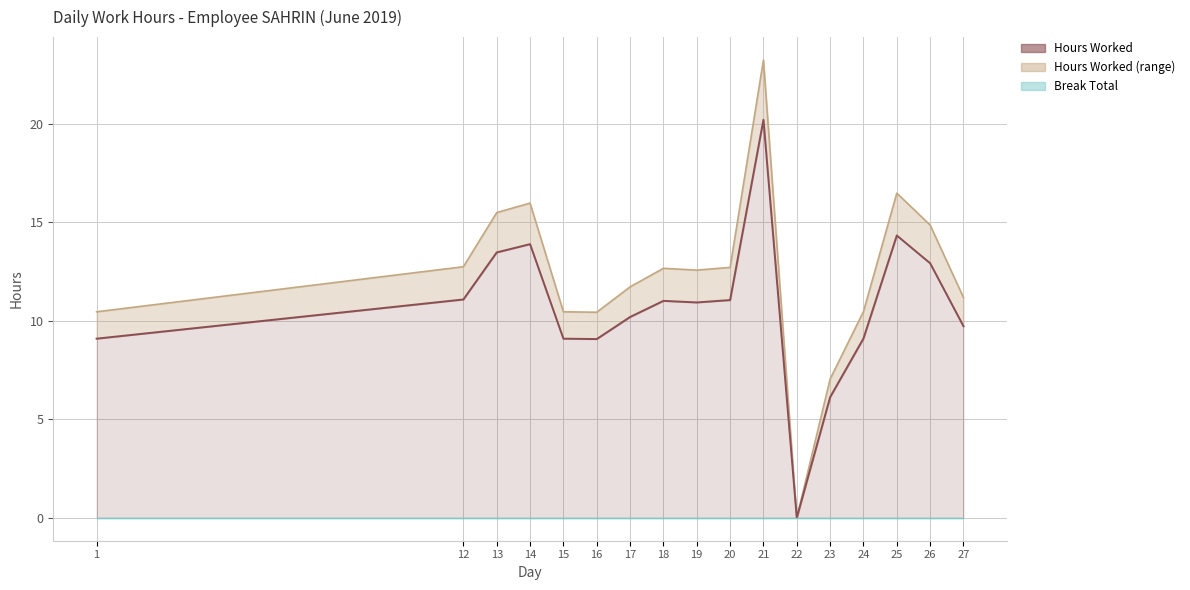

Reading left to right, extract all data points from this chart.

Hours Worked: 9.1	11.1	13.5	13.9	9.1	9.1	10.2	11.0	10.9	11.1	20.2	0.0	6.1	9.1	14.3	12.9	9.7
Break Total: 0.0	0.0	0.0	0.0	0.0	0.0	0.0	0.0	0.0	0.0	0.0	0.0	0.0	0.0	0.0	0.0	0.0